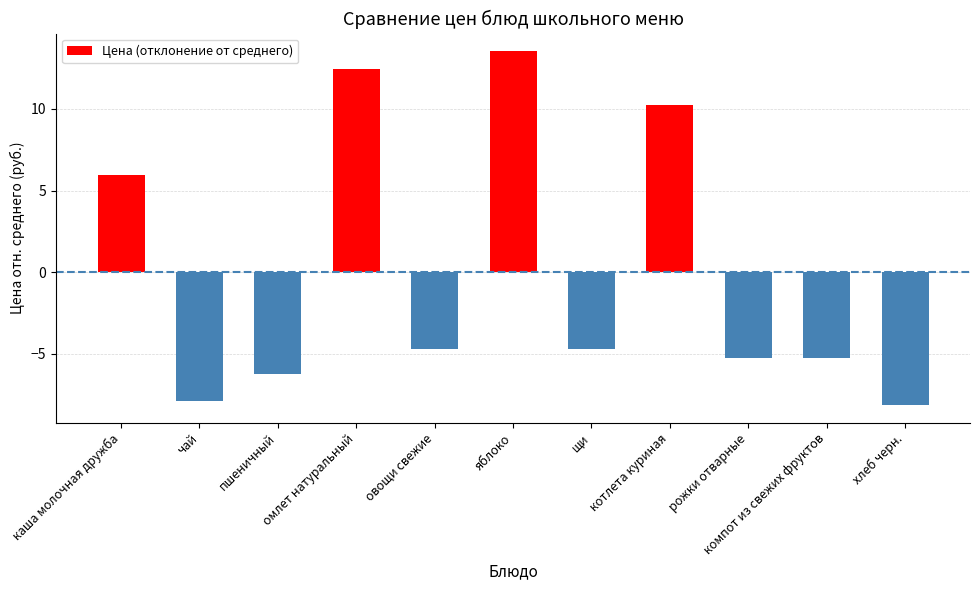

True or false: the data shows 20.5 at омлет натуральный.

False